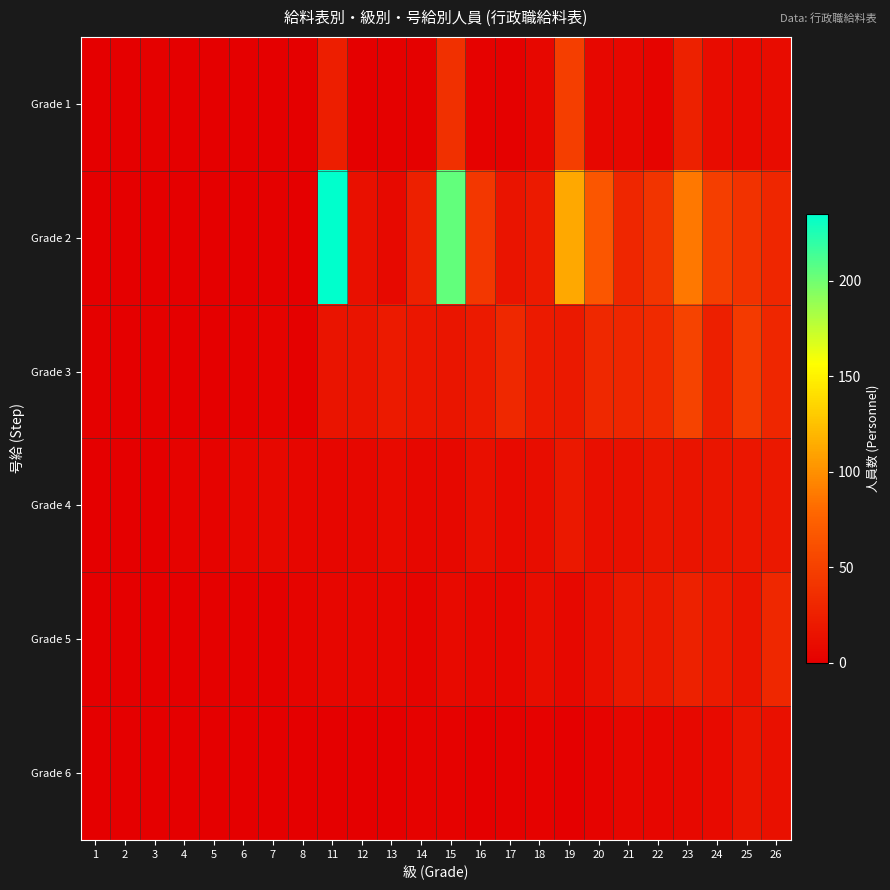

What is the difference between the highest and lowest values at 1?

1